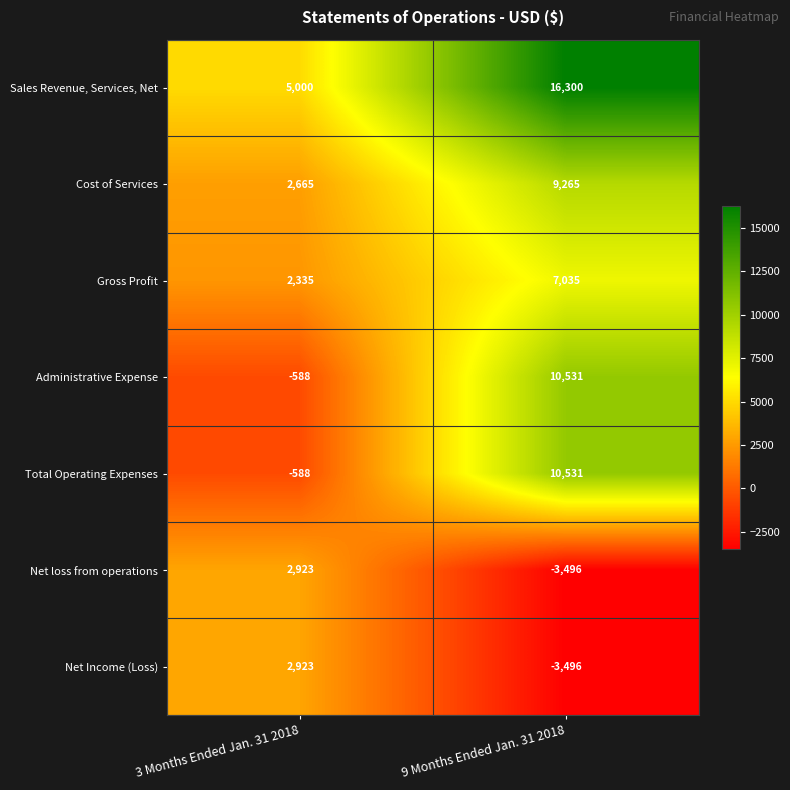

True or false: Cost of Services has a value of 3638 at 3 Months Ended Jan. 31 2018.

False